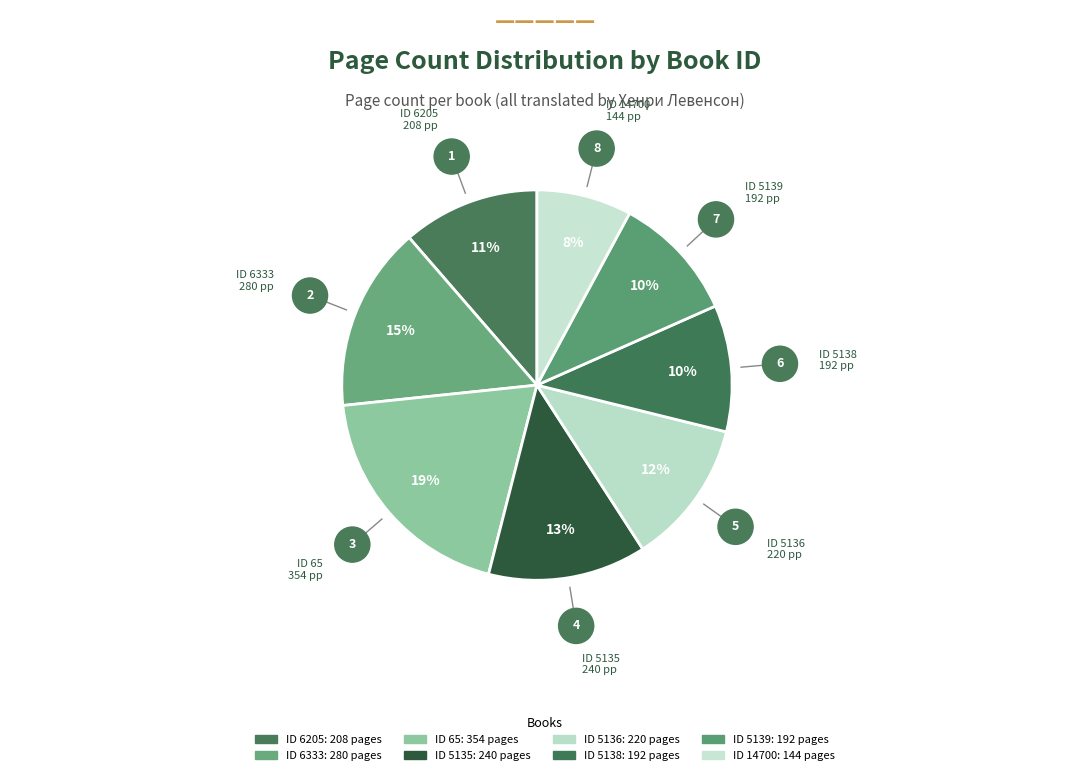

How many slices are in this pie chart?

8